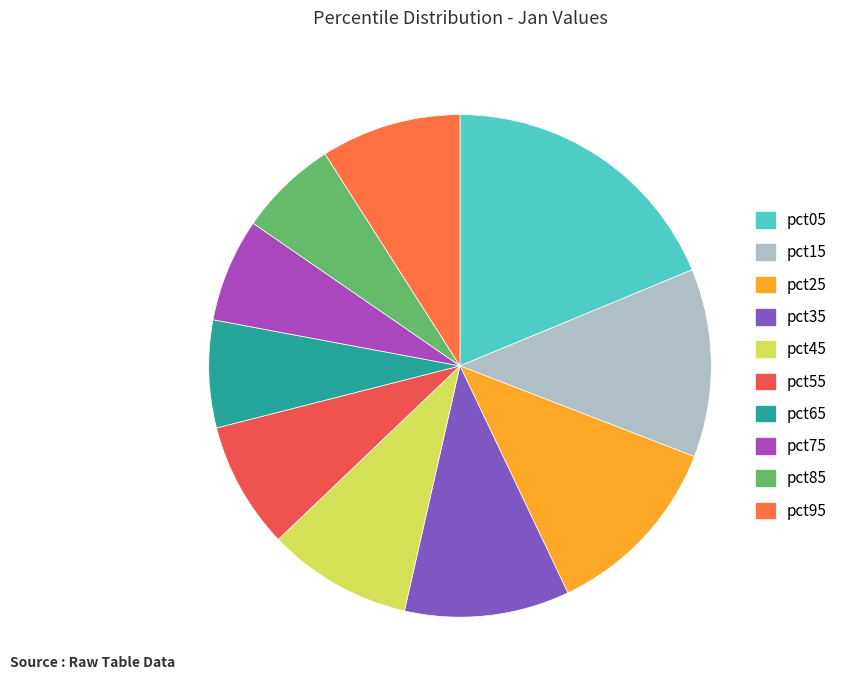

Does pct35 account for over 50% of the chart?

No